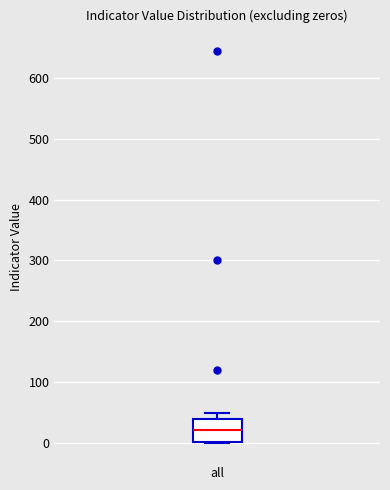

Read this box plot against the y-axis: the position of the median line, the range covered by the box, and the ends of both whiskers. The values are not printed on the chart, so give them approximately, as read against the axis.

median 20, box 0 to 40, whiskers 0 to 50